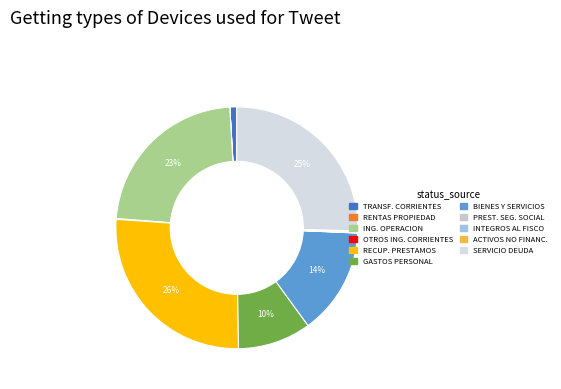

Which slice is the smallest?

RENTAS DE LA PROPIEDAD